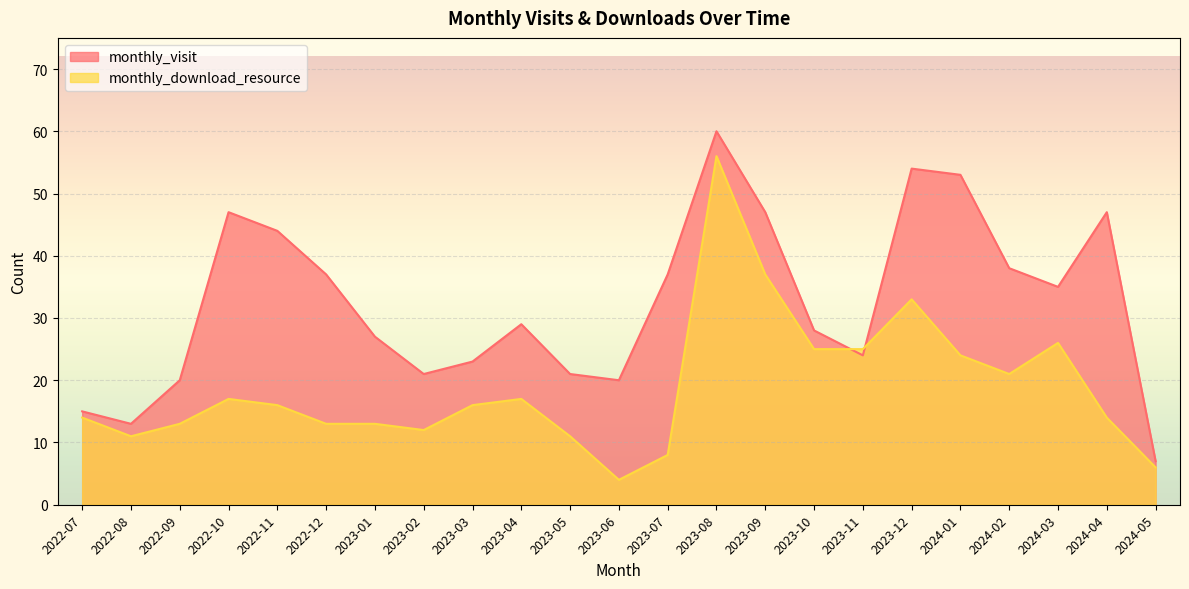

What is the label of the 19th point from the right?

2022-11